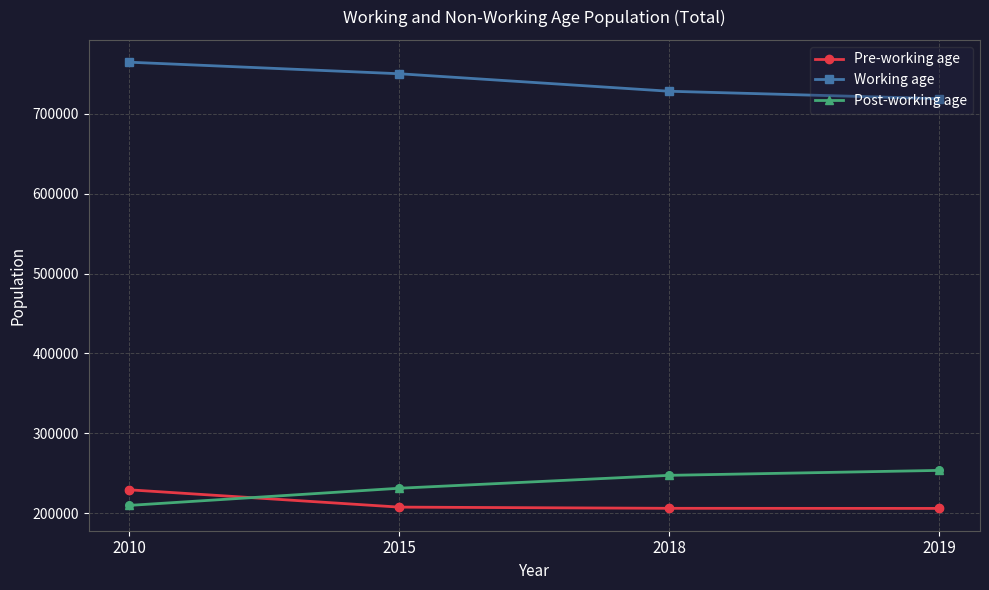

At how many categories does at least one series exceed 437645?

4